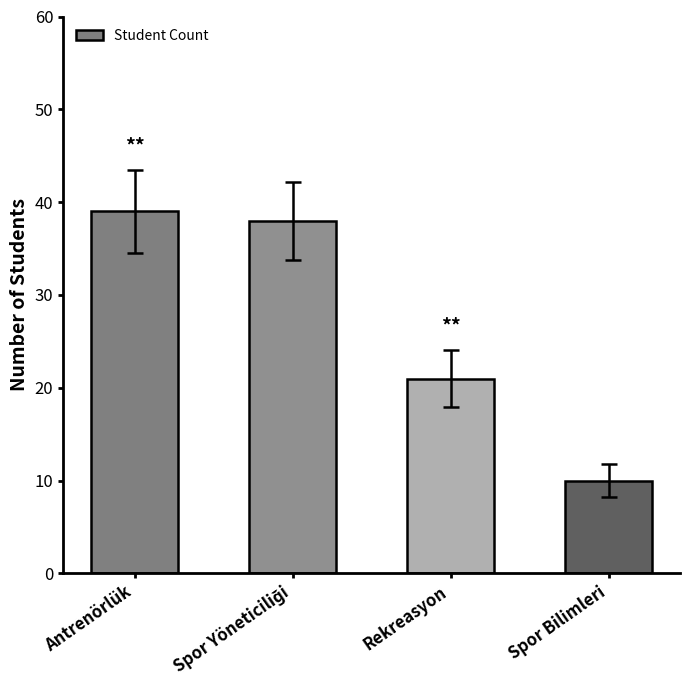

How many categories are shown in the chart?

4